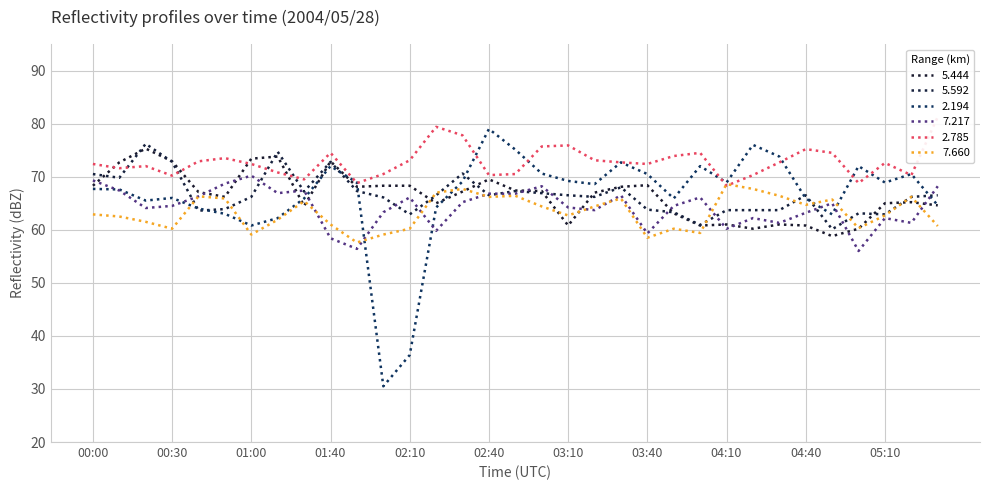

List the labels in order of 5.592 value, largest first.

00:20, 01:10, 00:30, 01:40, 02:30, 00:00, 00:10, 03:30, 01:50, 02:50, 01:30, 03:00, 02:20, 02:40, 03:10, 04:40, 05:30, 01:00, 03:20, 05:20, 02:00, 00:50, 03:40, 04:10, 04:20, 04:30, 00:40, 03:50, 05:00, 02:10, 05:10, 04:00, 04:50